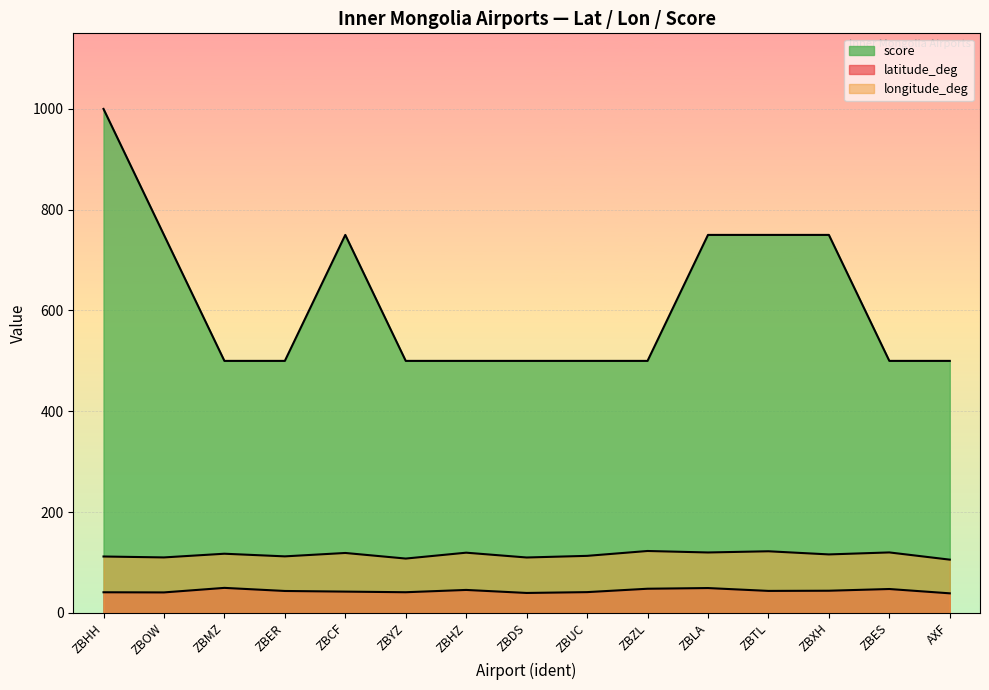

In latitude_deg, how many points are higher than both neighbors (excluding endpoints)?

4